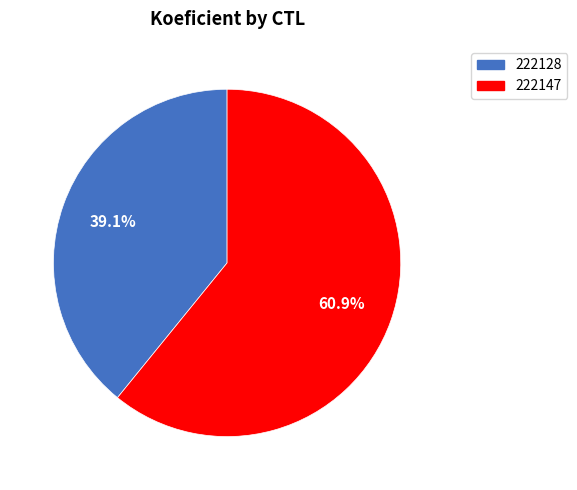

Which category has the smallest portion of the pie?

222128